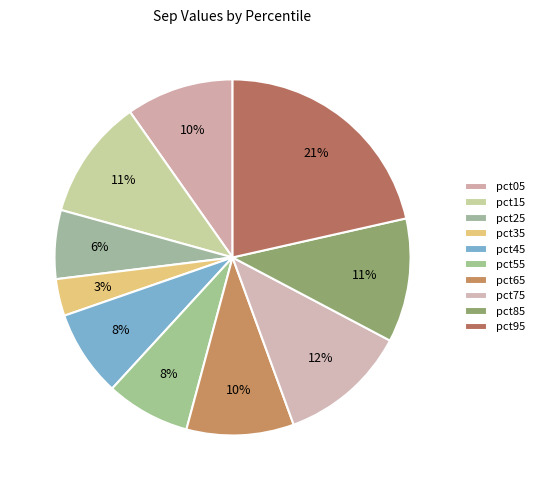

Is there a majority slice in this chart?

No